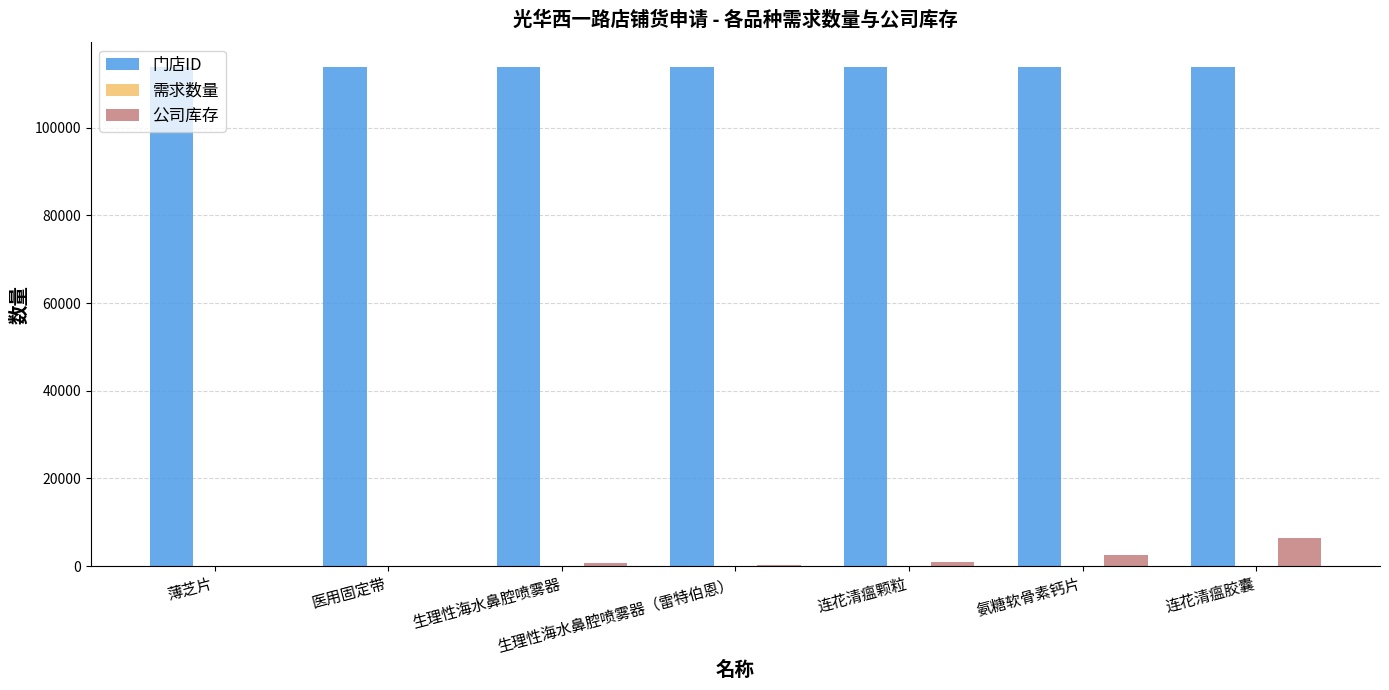

At which label does 公司库存 reach its peak?

连花清瘟胶囊